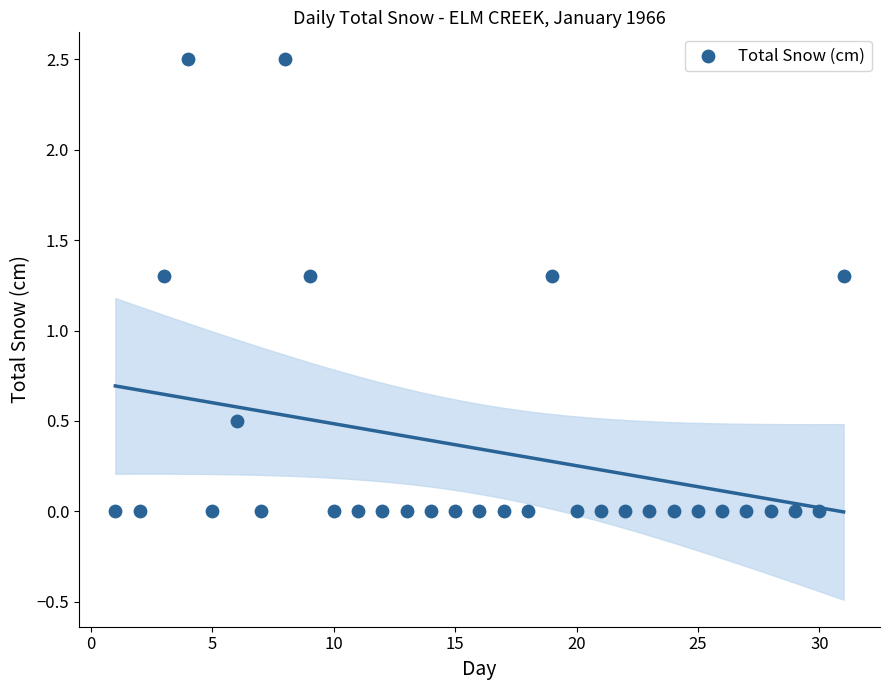

What is the range of X values (max minus min)?

30.0